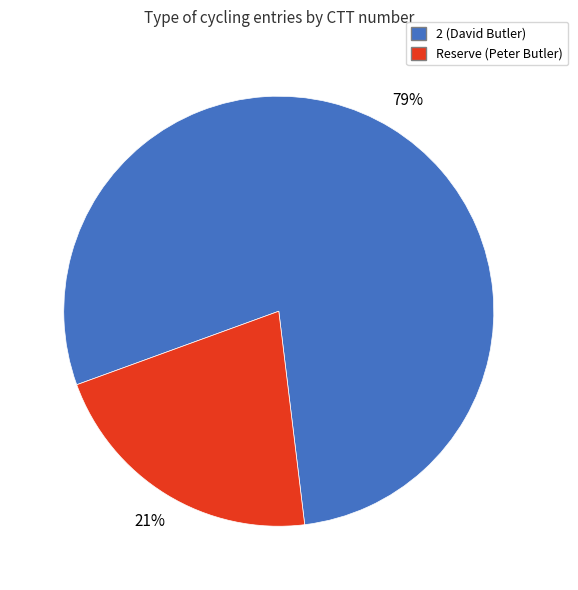

How many segments does this pie chart have?

2